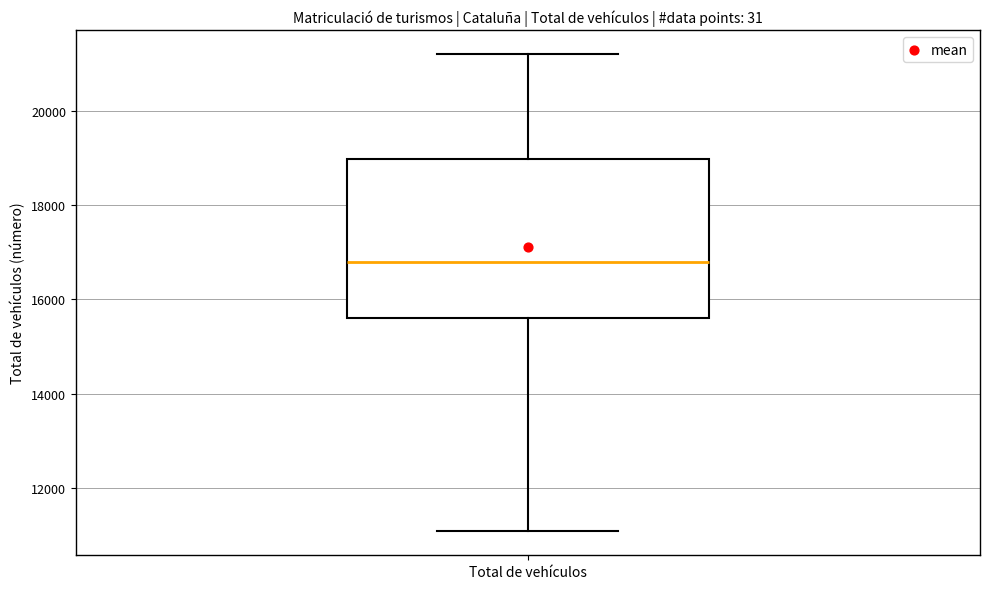

Where does the lower whisker of the box for Total de vehículos end on the y-axis? The values are not printed on the chart, so give them approximately, as read against the axis.

11000